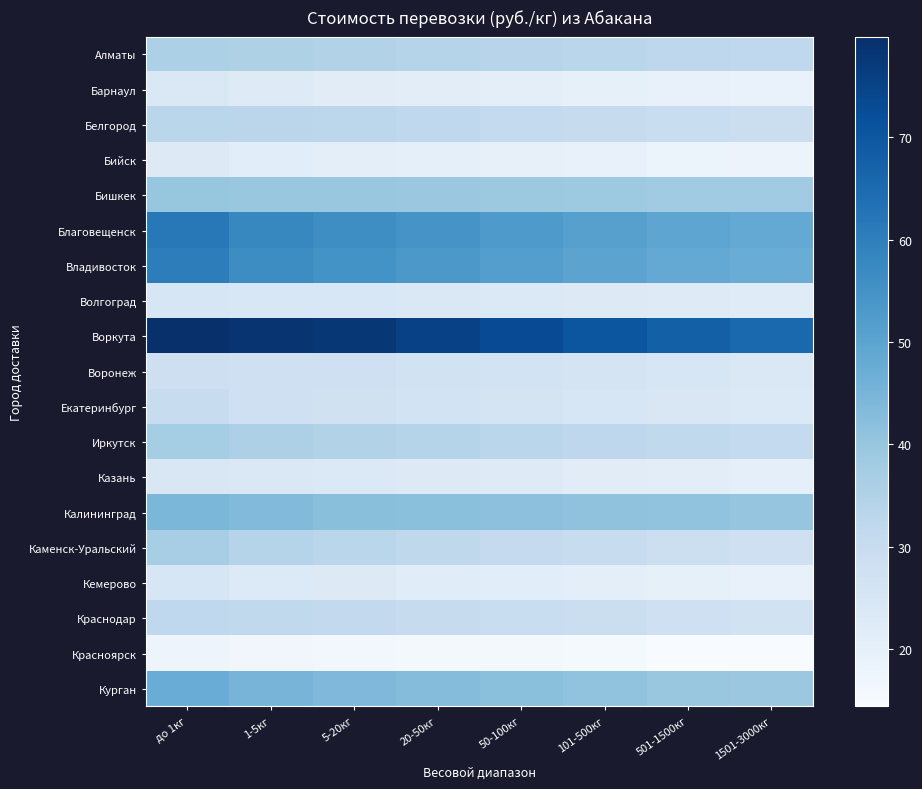

What is the spread (max minus min) of values at до 1кг?

62.3